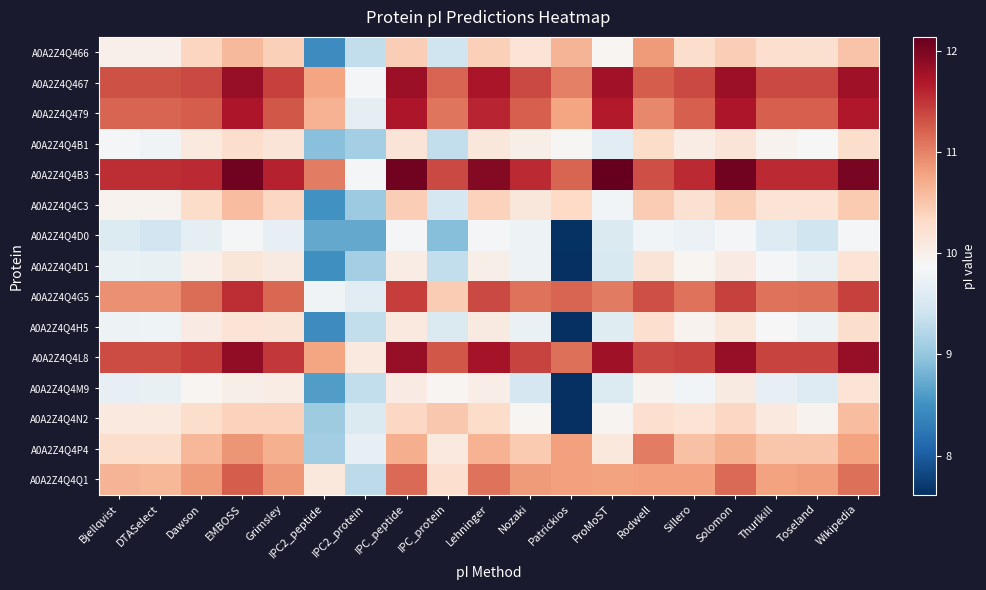

What is the smallest value displayed?

7.6